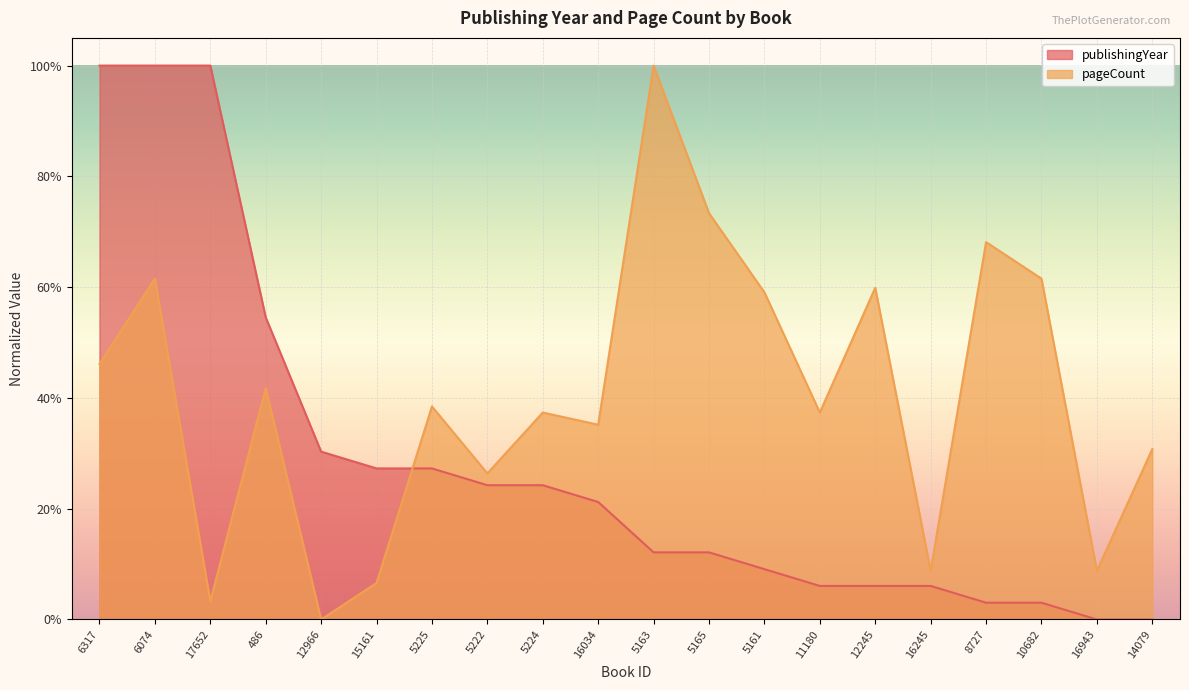

What is the sum of all pageCount values?

8.0